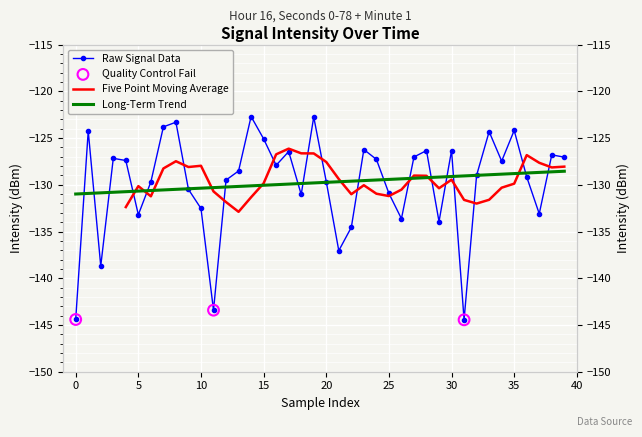

What is the change in value from 40 to 12?

+1.0